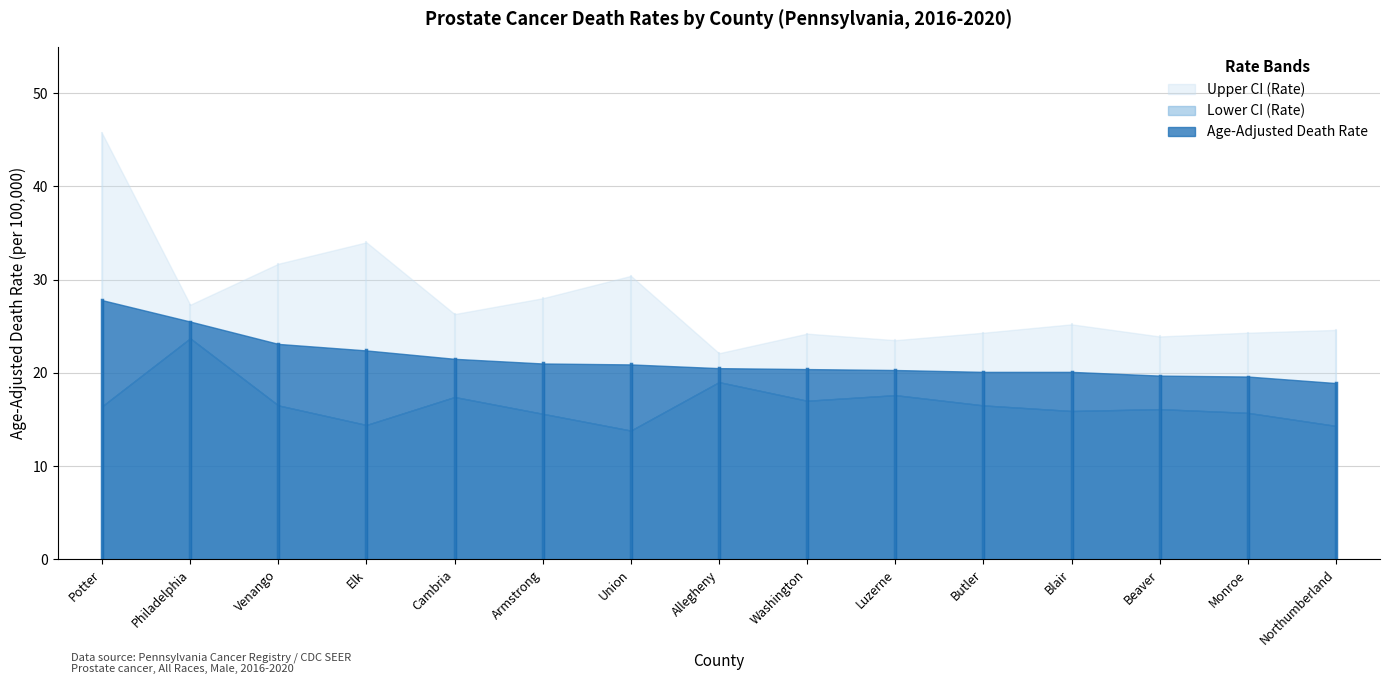

Where is the first local minimum for Lower CI (Rate)?

Elk